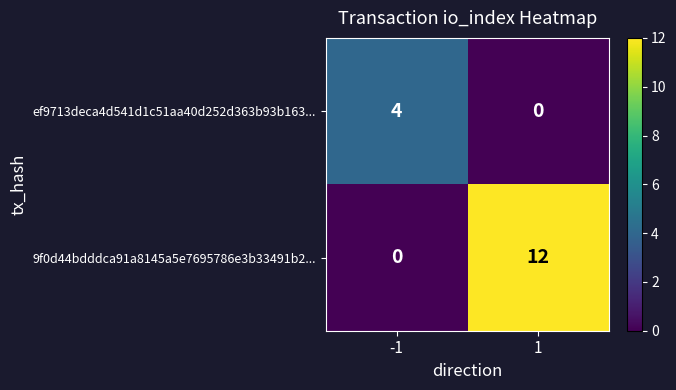

What value does the ef9713deca4d541d1c51aa40d252d363b93b163... series have at -1?

4